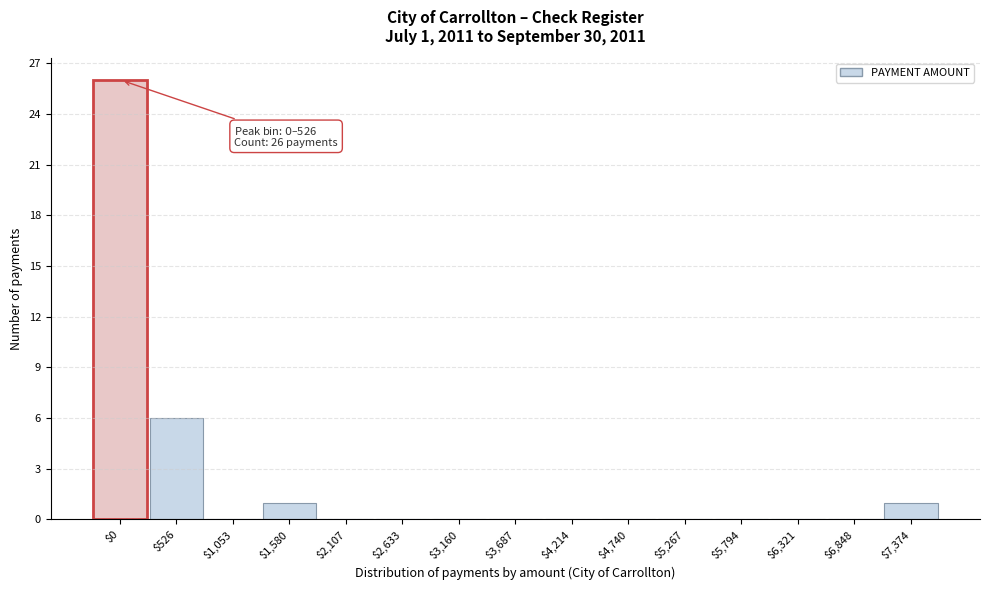

True or false: the data shows 0 at $5,794.

True